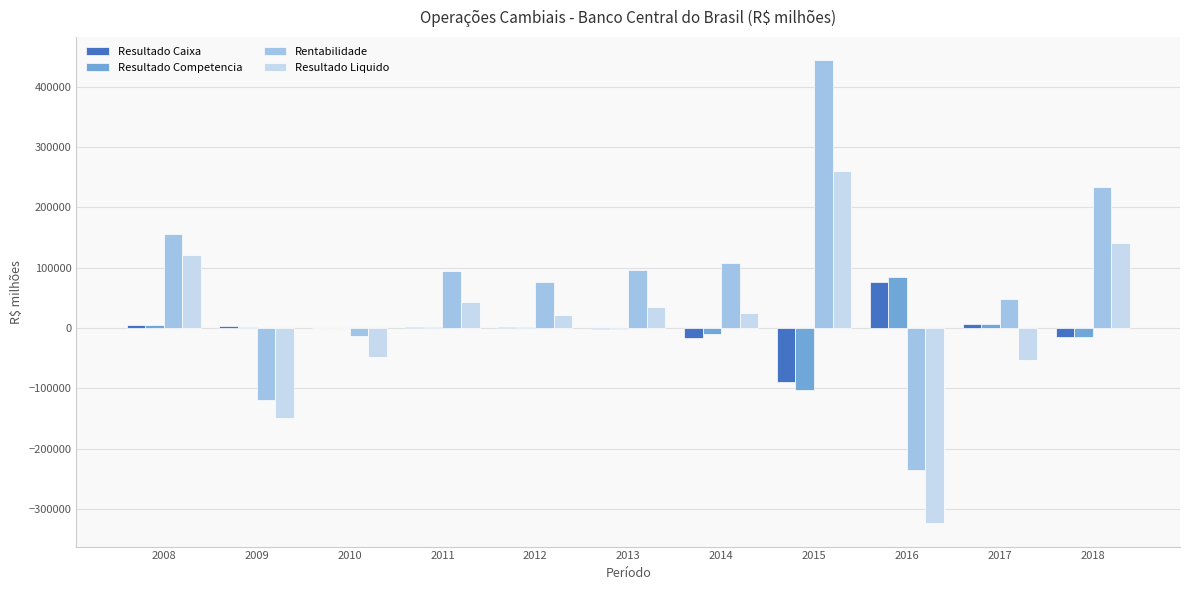

Which series has the largest total across all categories?

Rentabilidade